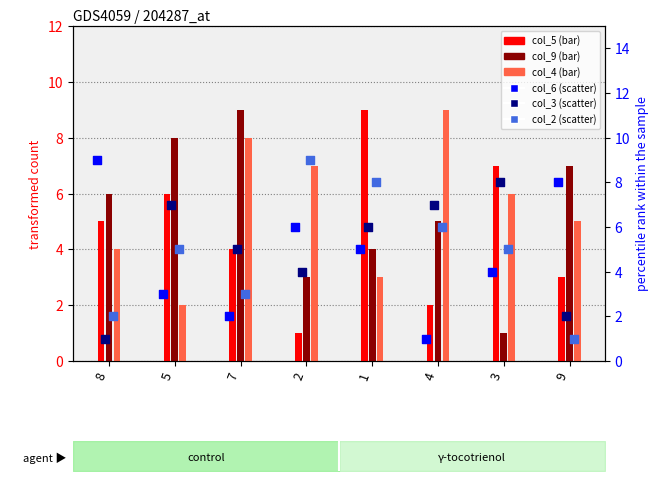

What are all the series names shown in the legend?

col_5, col_9, col_4, col_6, col_3, col_2